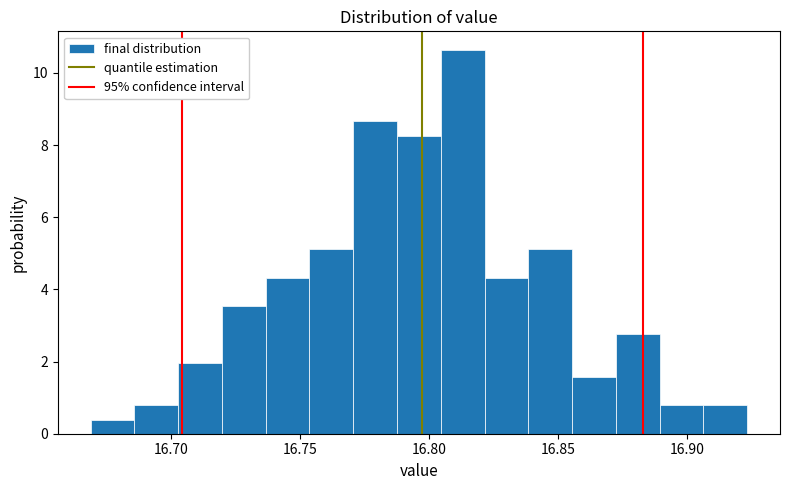

Read against the x-axis, roughly where is the centre of the tallest bar?

16.815